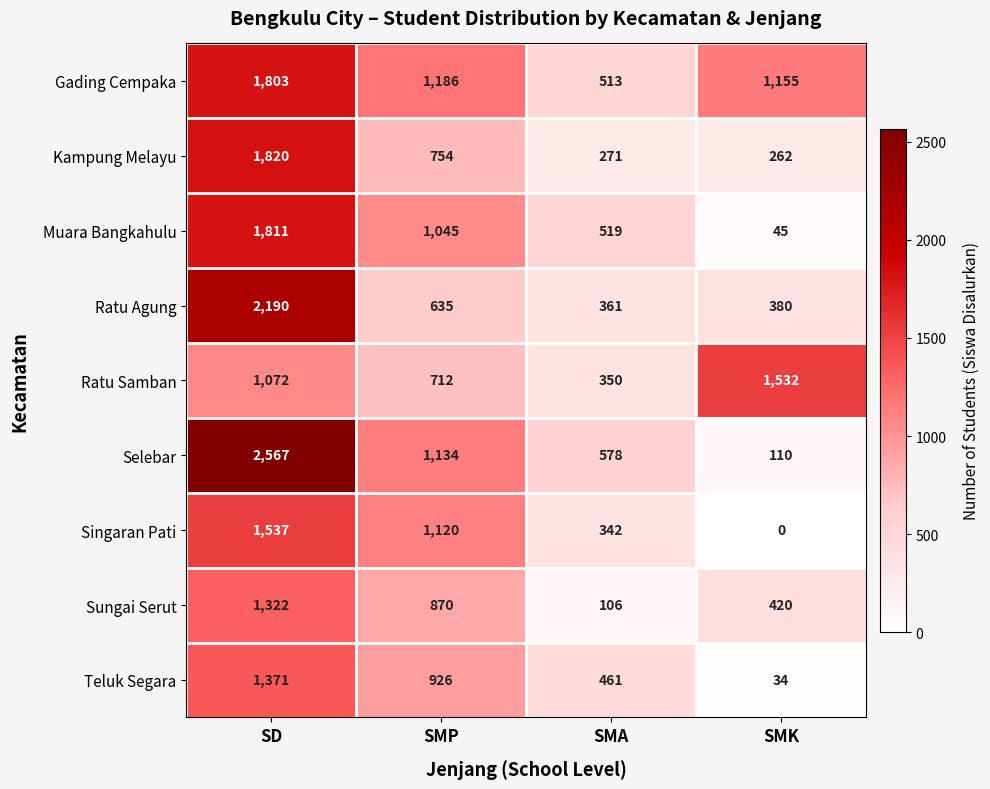

At which category is the sum across all series the highest?

SD